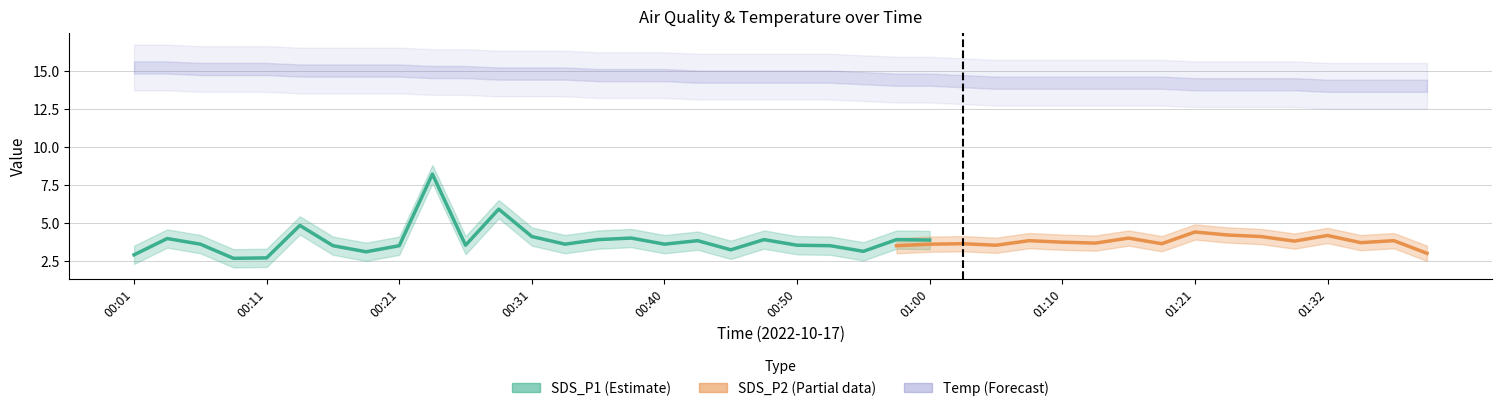

How many distinct data groups are displayed?

3